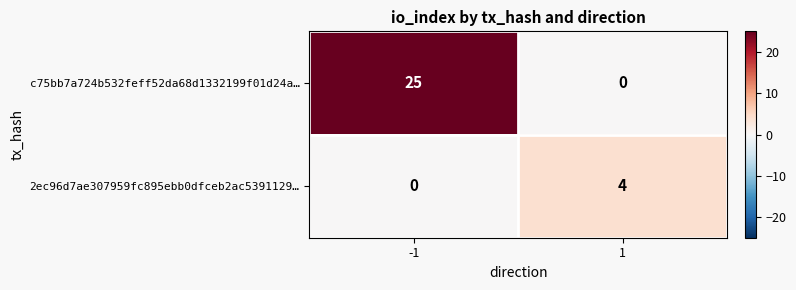

At 1, list the series in order from smallest to largest.

c75bb7a724b532feff52da68d1332199f01d24a…, 2ec96d7ae307959fc895ebb0dfceb2ac5391129…